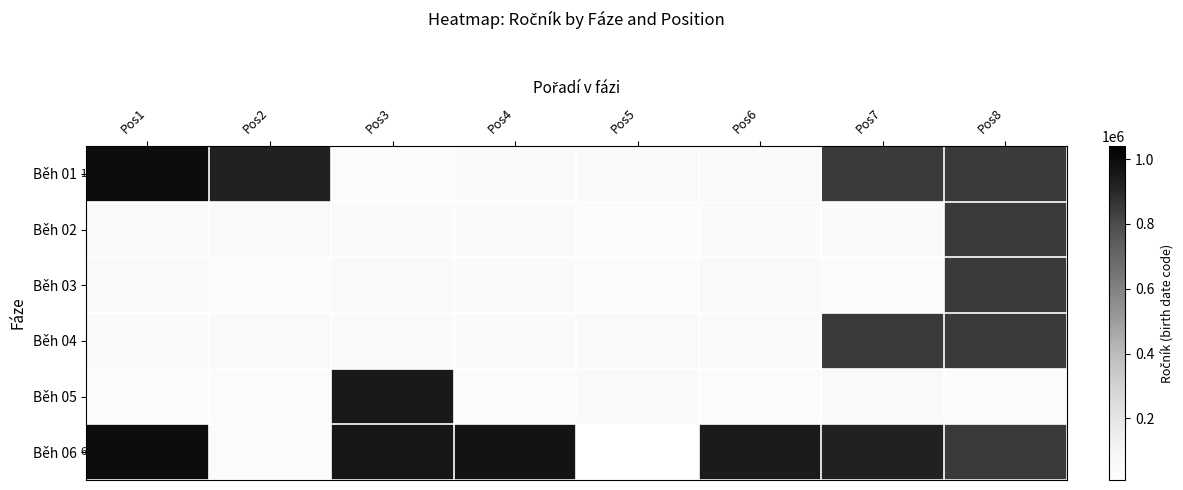

What is the maximum value shown in the chart?

990508.0